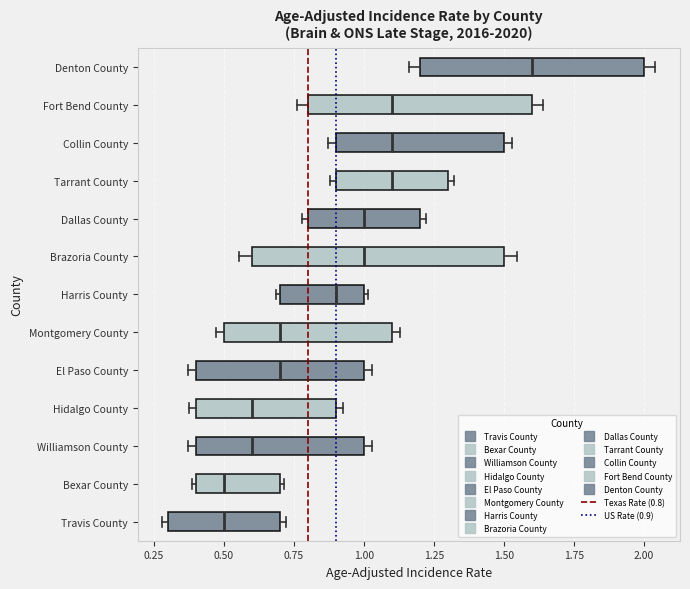

Comparing the boxes themselves (not the whiskers), which one is the widest?

Brazoria County